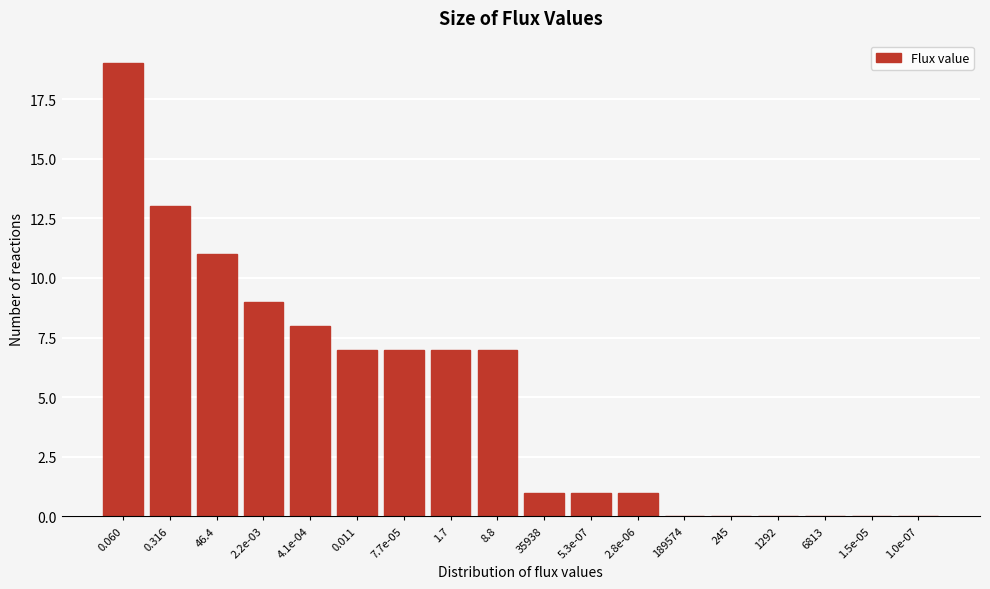

Reading left to right, transcribe all the data shown in this chart.

0.060=19	0.316=13	46.4=11	2.2e-03=9	4.1e-04=8	0.011=7	7.7e-05=7	1.7=7	8.8=7	35938=1	5.3e-07=1	2.8e-06=1	189574=0	245=0	1292=0	6813=0	1.5e-05=0	1.0e-07=0